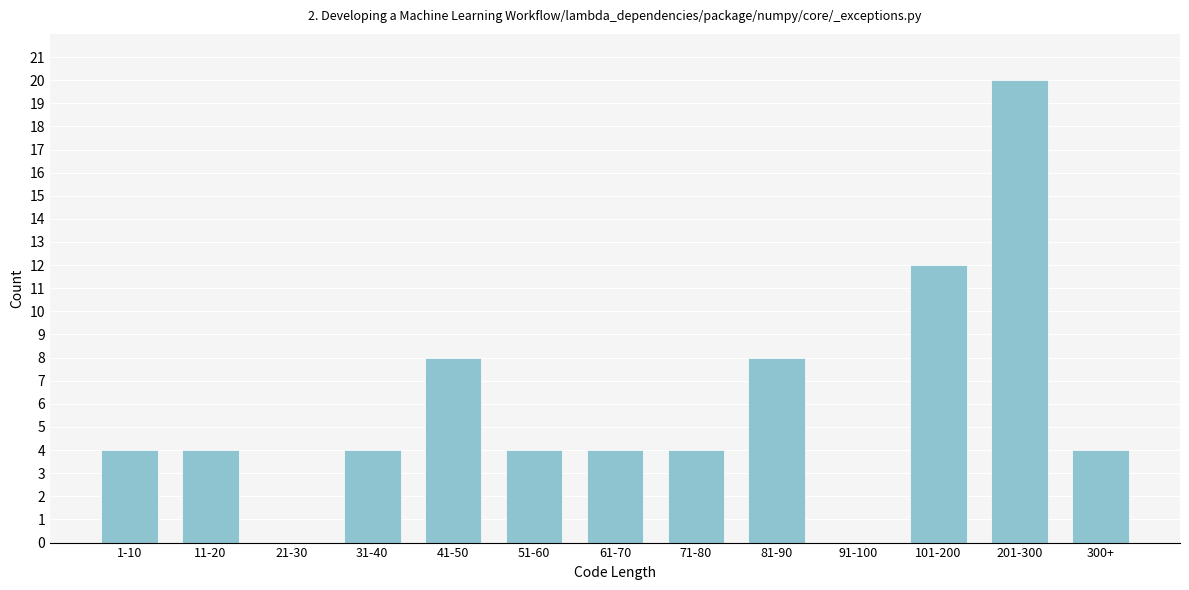

Reading left to right, what are all the values shown in this chart?

1-10=4	11-20=4	21-30=0	31-40=4	41-50=8	51-60=4	61-70=4	71-80=4	81-90=8	91-100=0	101-200=12	201-300=20	300+=4